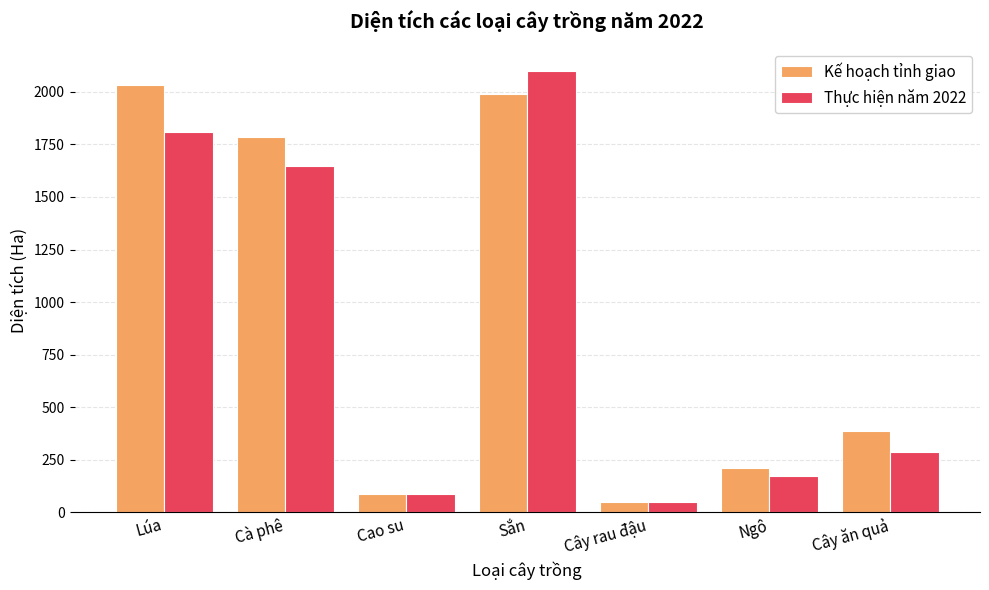

Where is Thực hiện năm 2022 nearest to the value 1075?

Cà phê